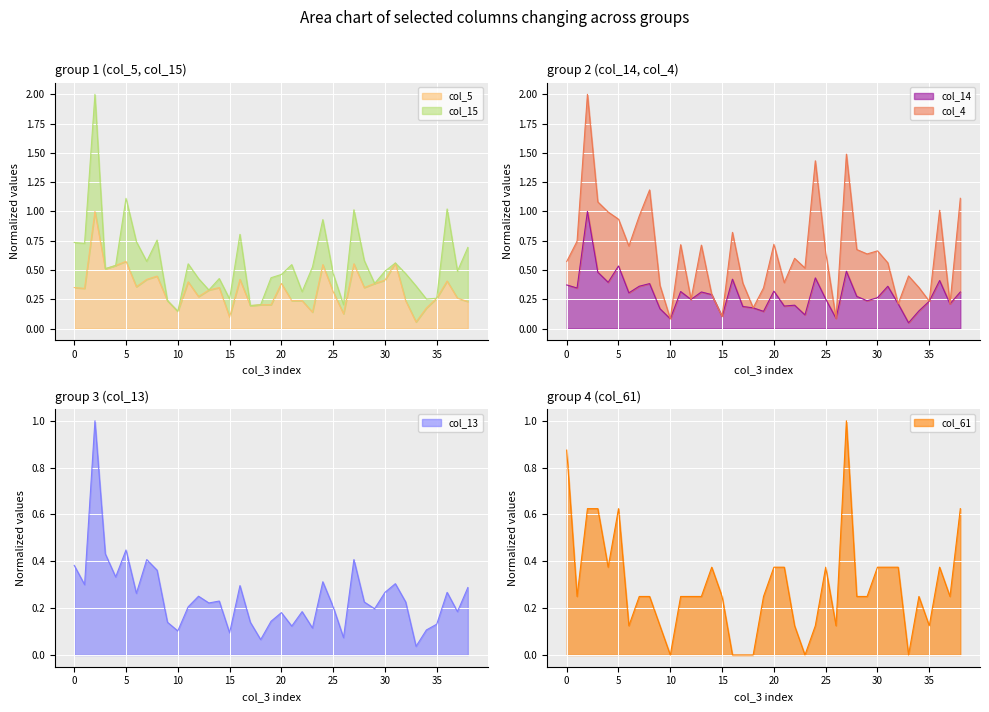

What is the value of the col_5 point at the 32nd from the left?

0.6